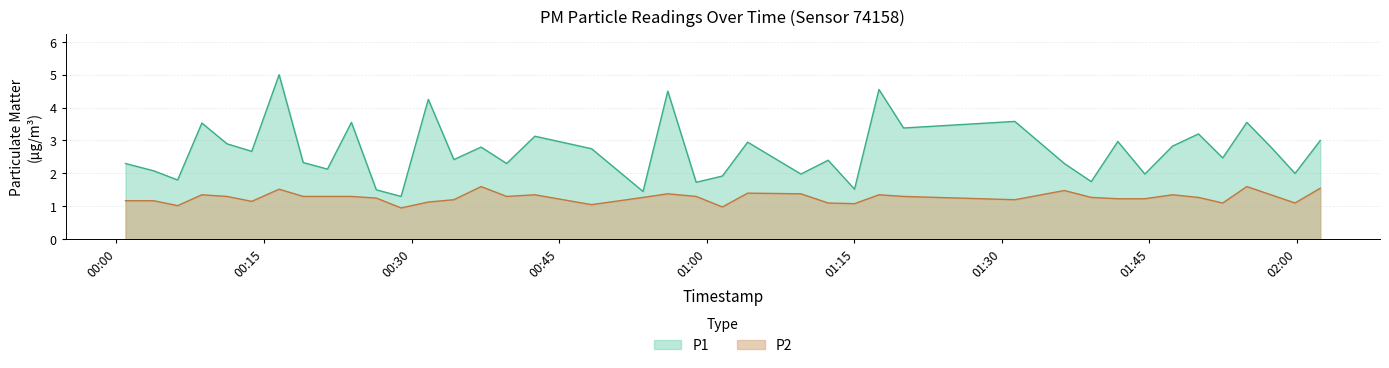

What is the minimum value for P1?

1.3